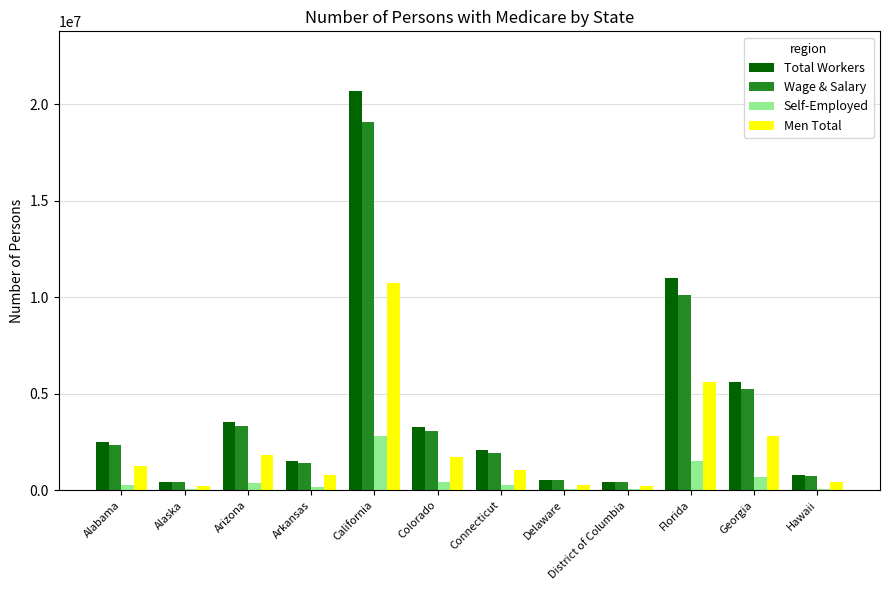

What is the greatest value displayed?

20684601